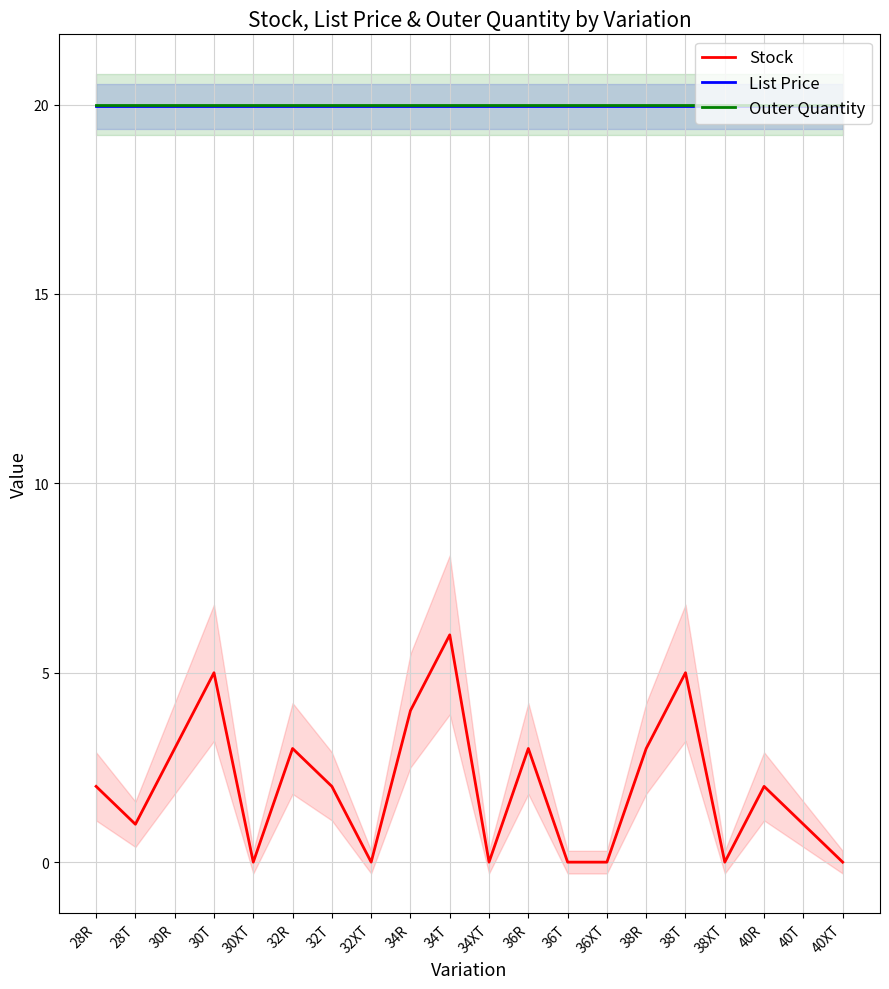

Reading left to right, transcribe all the data shown in this chart.

Stock: 2.0	1.0	3.0	5.0	0.0	3.0	2.0	0.0	4.0	6.0	0.0	3.0	0.0	0.0	3.0	5.0	0.0	2.0	1.0	0.0
List Price: 19.9	19.9	19.9	19.9	19.9	19.9	19.9	19.9	19.9	19.9	19.9	19.9	19.9	19.9	19.9	19.9	19.9	19.9	19.9	19.9
Outer Quantity: 20.0	20.0	20.0	20.0	20.0	20.0	20.0	20.0	20.0	20.0	20.0	20.0	20.0	20.0	20.0	20.0	20.0	20.0	20.0	20.0